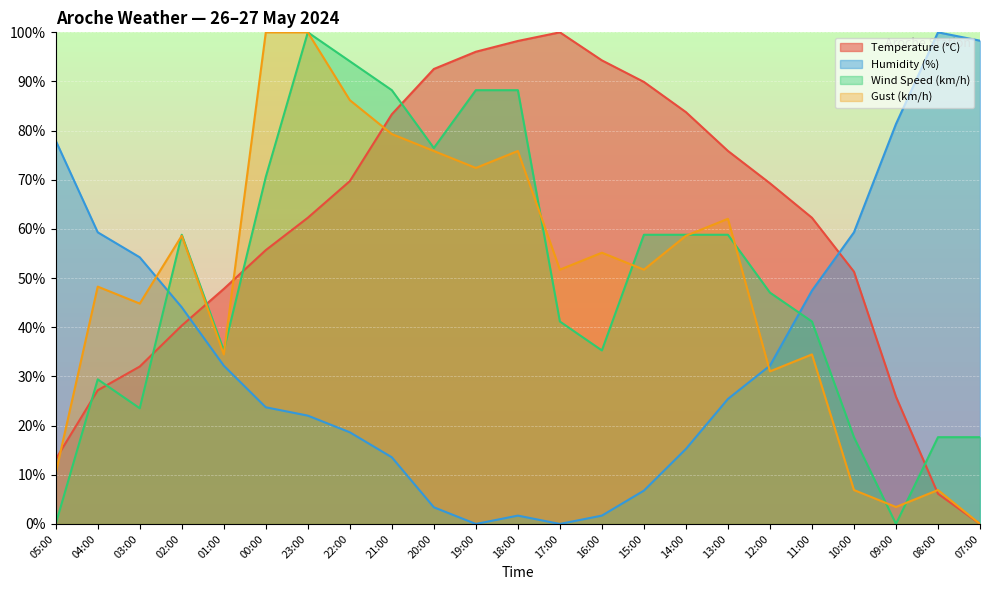

Rank the series by their maximum value, from lowest to highest.

Temperature (°C), Humidity (%), Wind Speed (km/h), Gust (km/h)